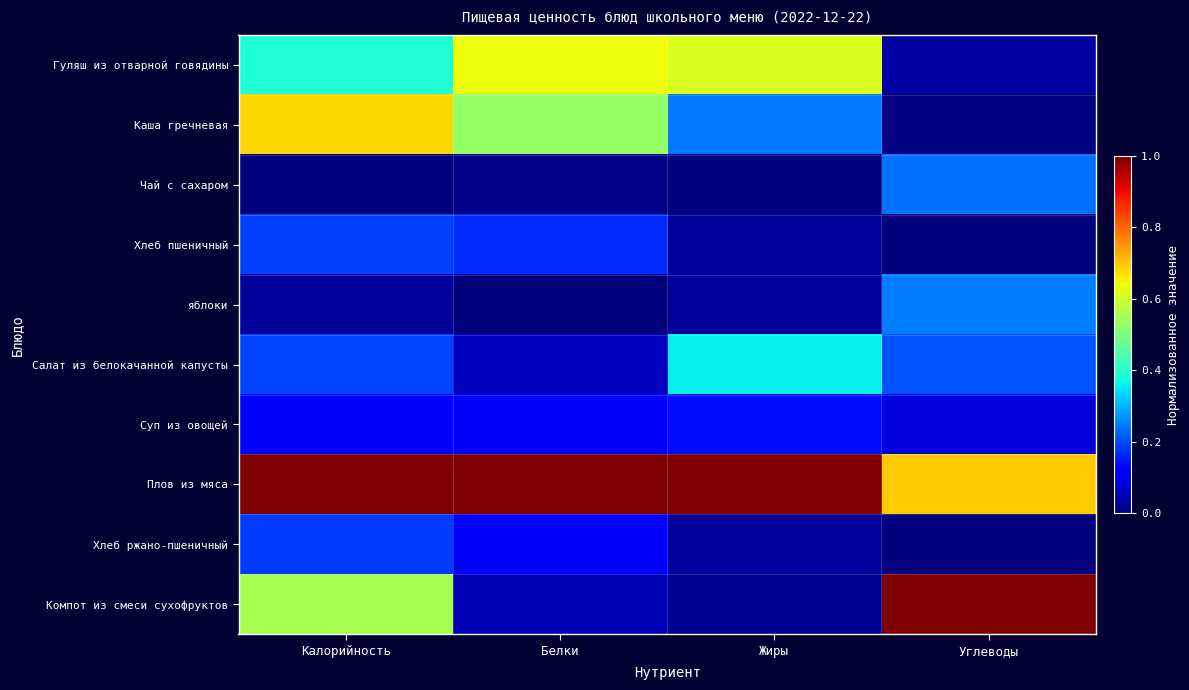

At which category is the sum across all series the highest?

Калорийность